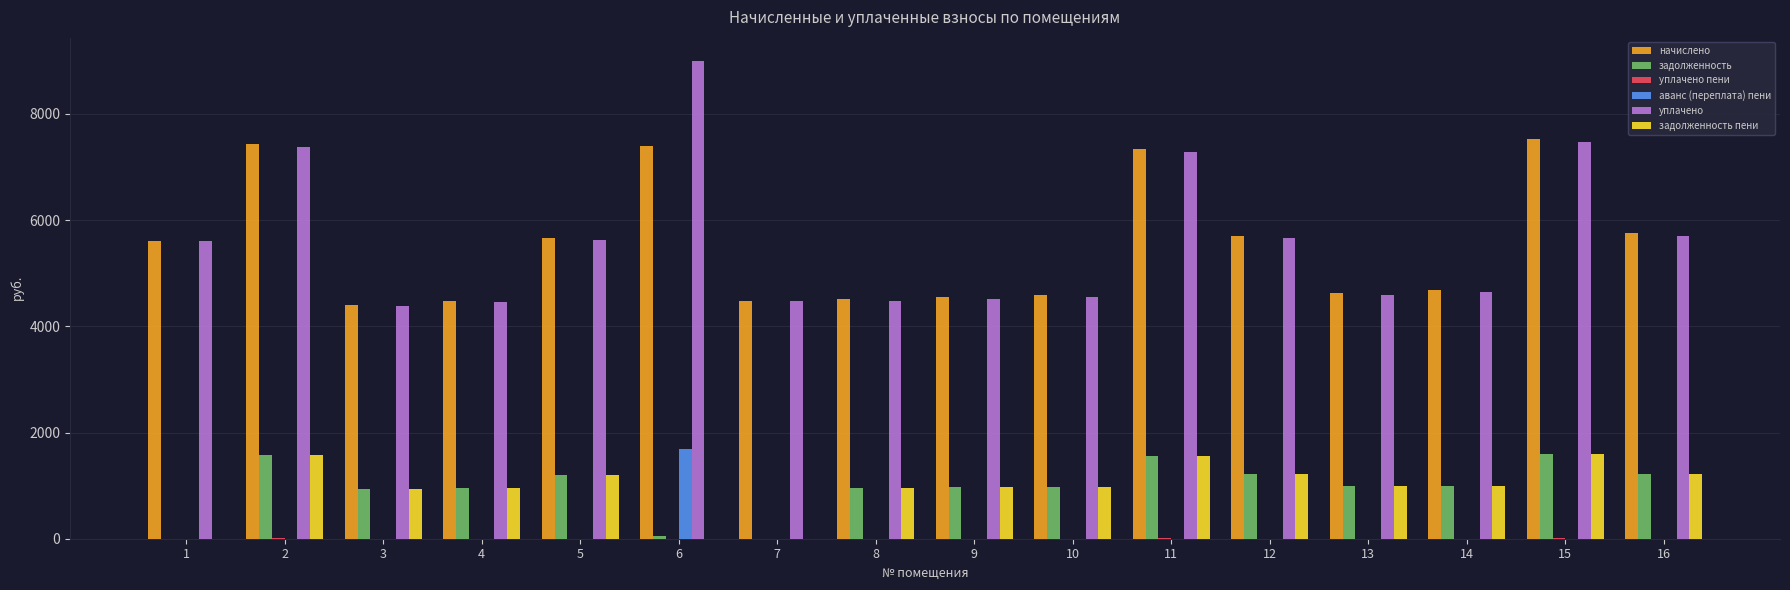

True or false: уплачено has a value of 1706.6 at 14.

False